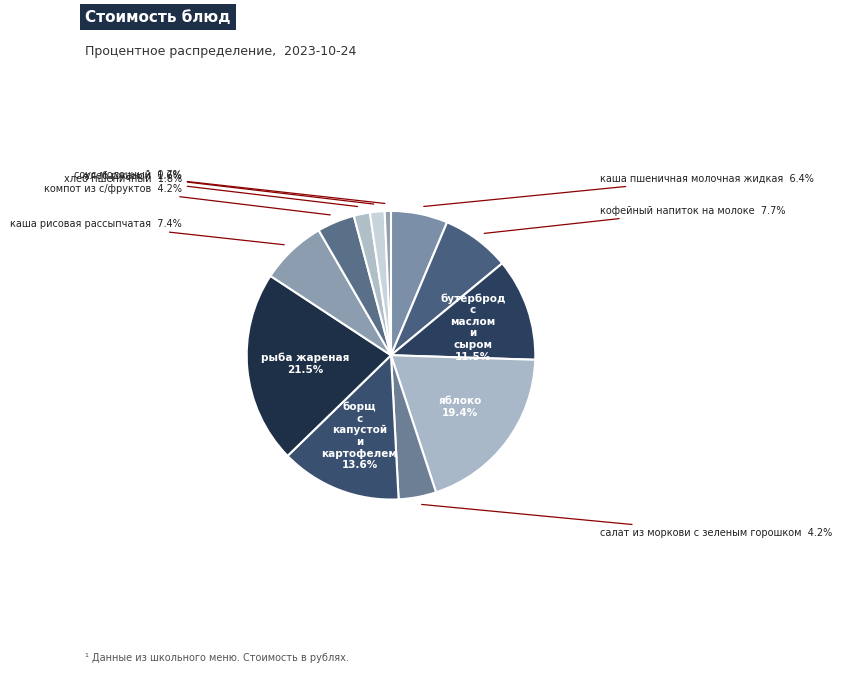

What percentage is the хлеб ржаной slice, to the nearest percent?

2%